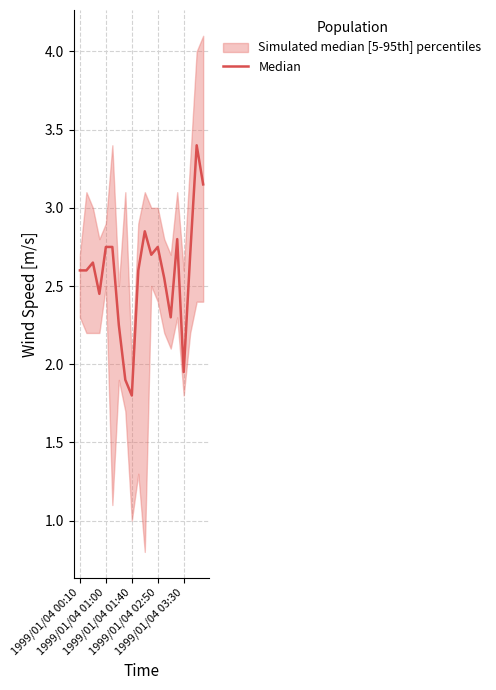

How many interior local valleys (lower than both neighbors) does the data have?

5